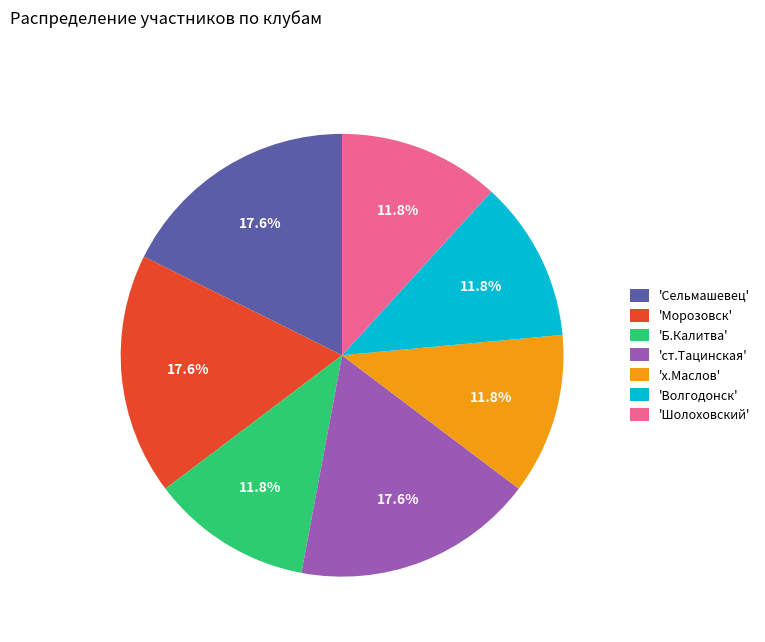

Is 'Морозовск' the majority of the pie?

No